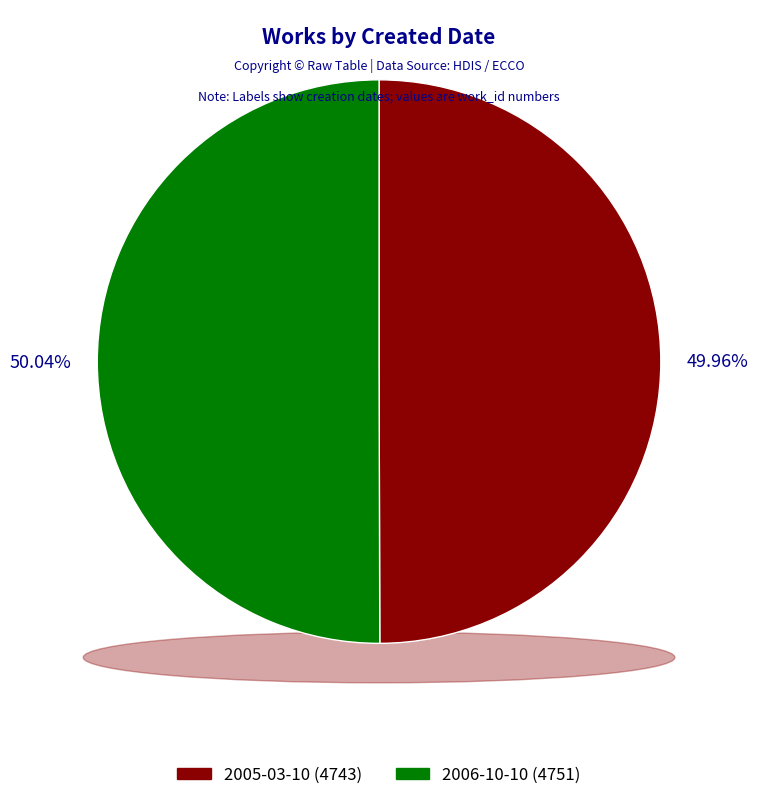

To the nearest percent, what is the combined percentage of 2006-10-10 and 2005-03-10?

100%